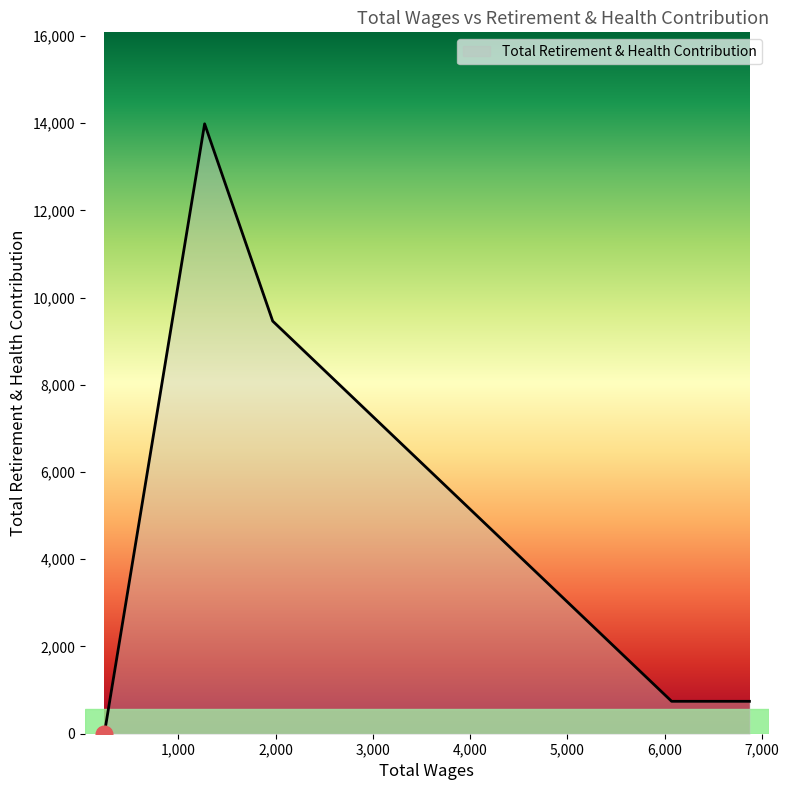

What is the difference between the maximum and minimum values?

13984